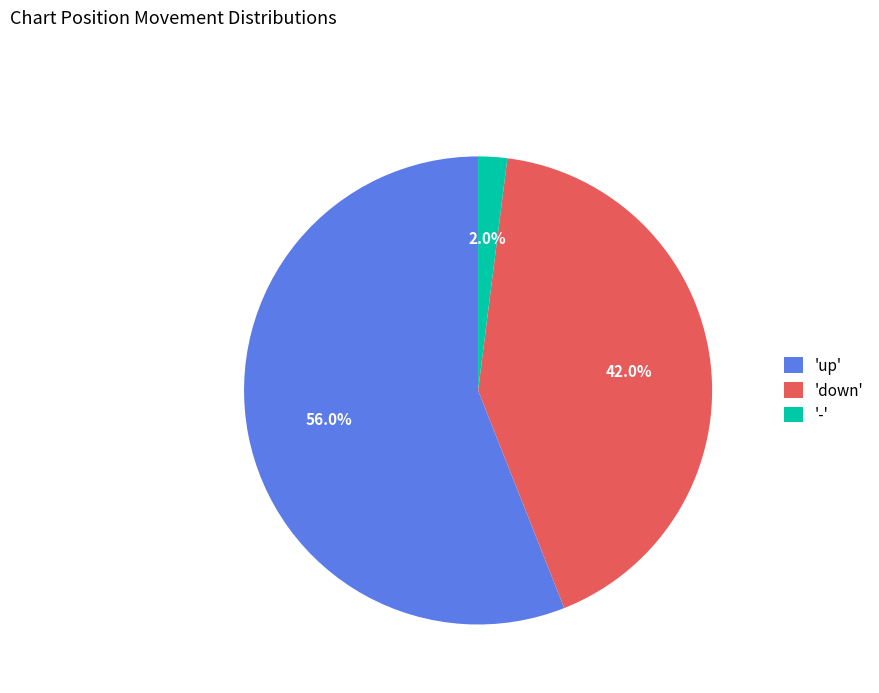

Rank the categories by value from highest to lowest.

'up', 'down', '-'